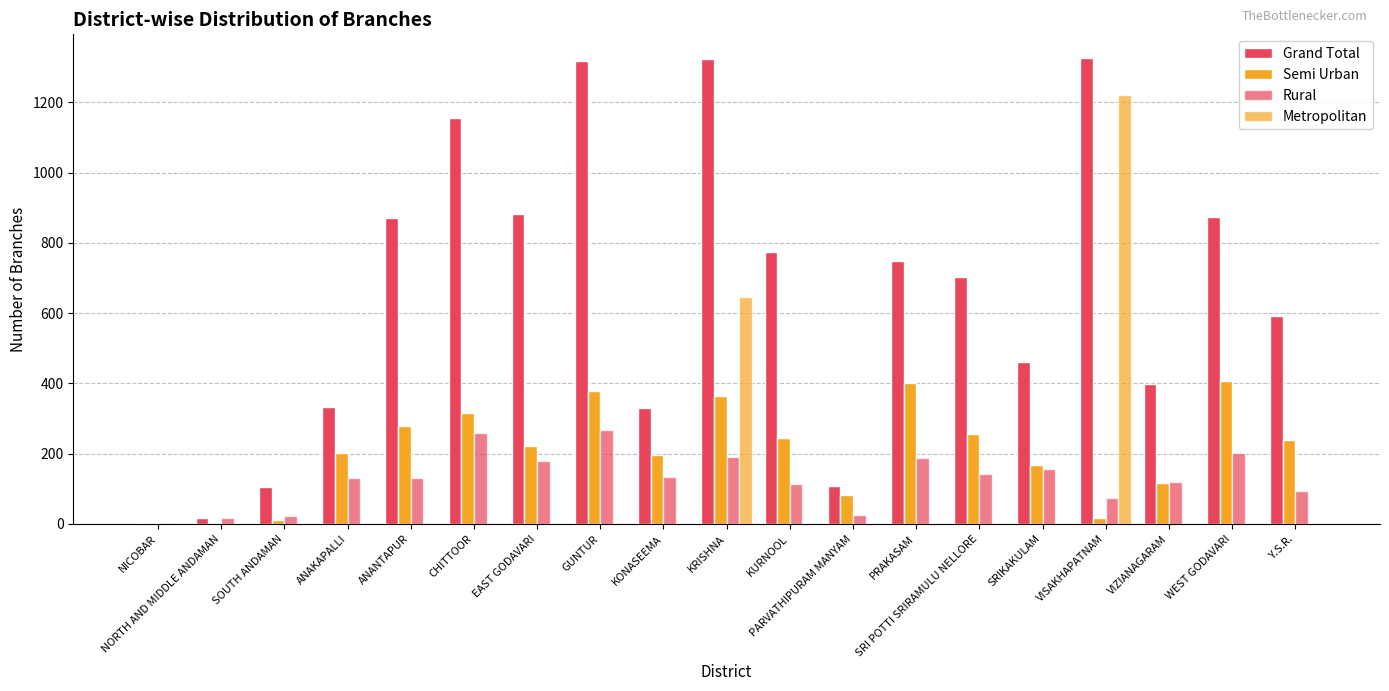

How many data points in Metropolitan are above 0?

3